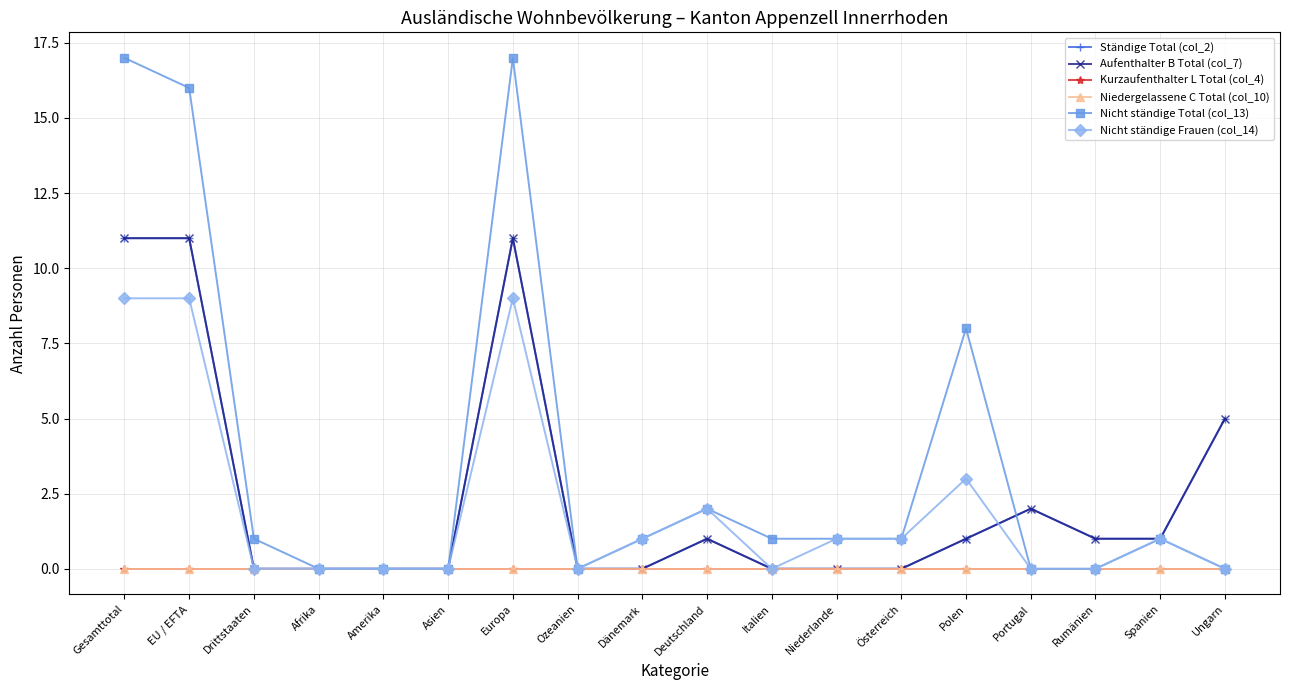

True or false: Niedergelassene C Total (col_10) has more than 0 interior local peaks.

False